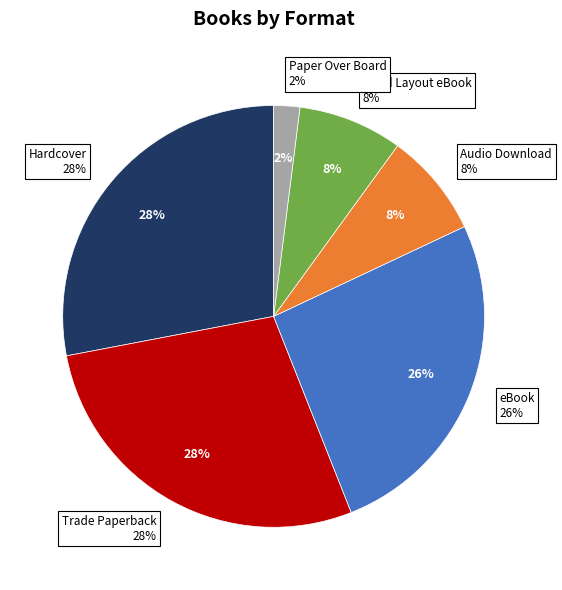

Is it true that Hardcover is 17% of the pie?

False